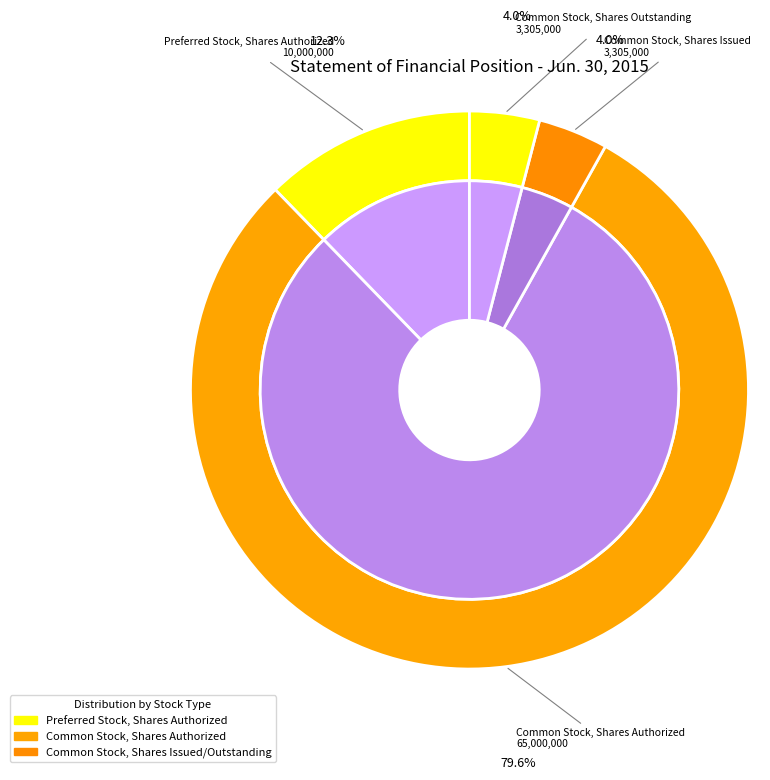

Which slice represents more than half of the pie?

Common Stock, Shares Authorized